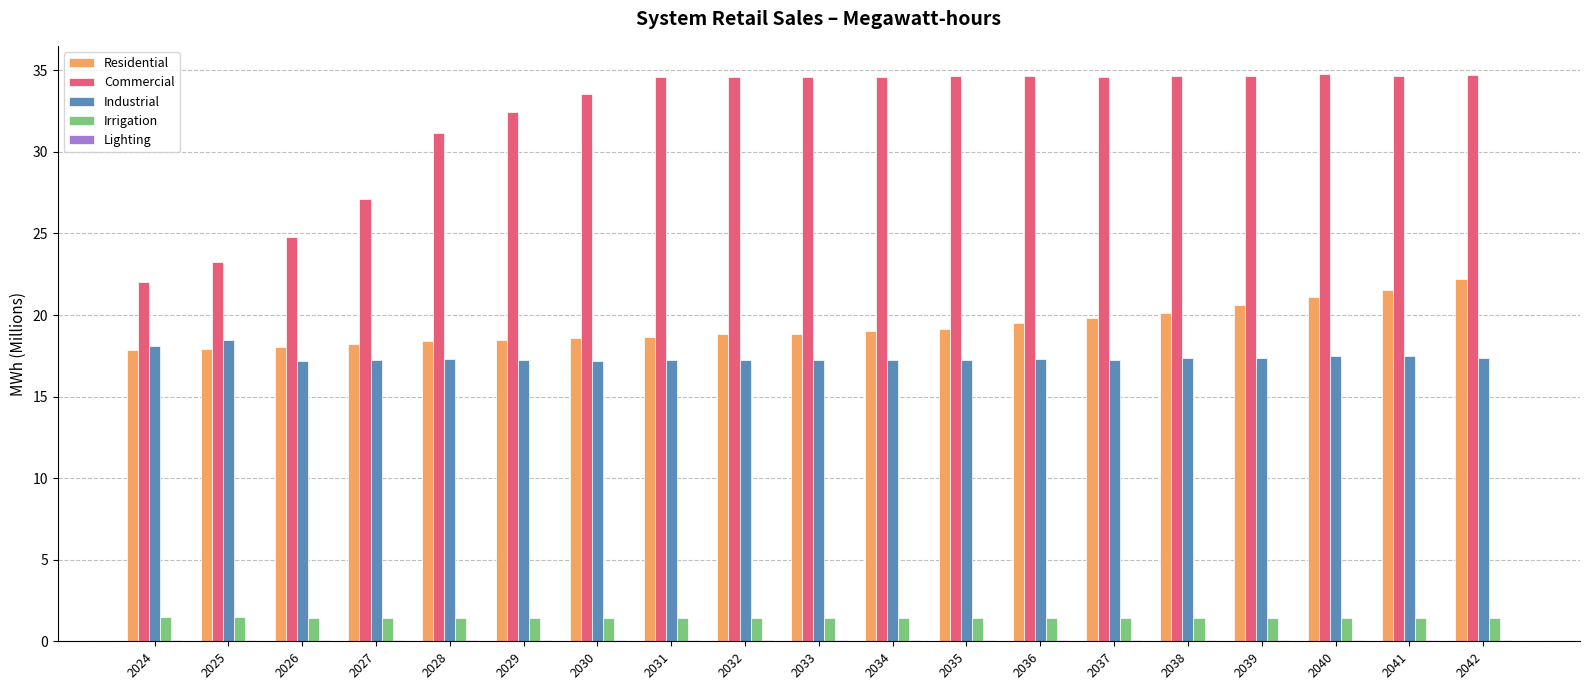

Is the value of Commercial at 2024 greater than the value of Irrigation at 2041?

Yes